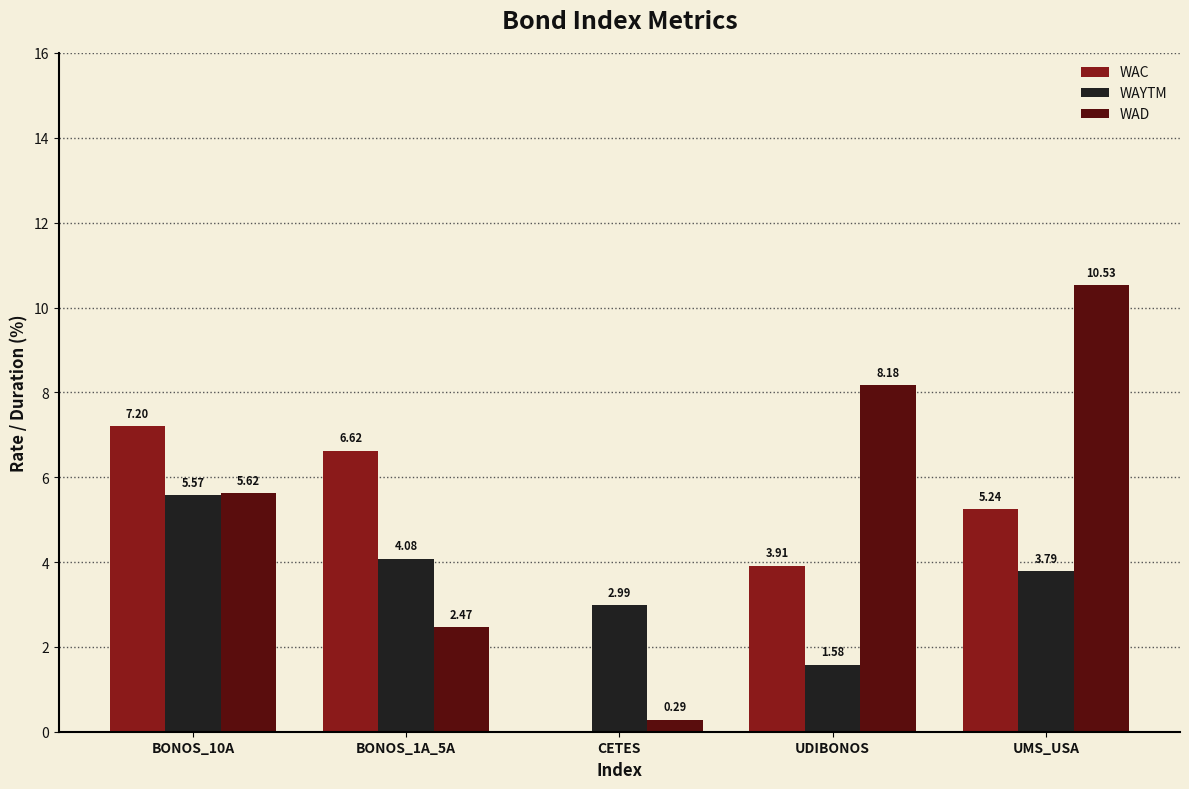

What is the sum of all WAD values?

27.1